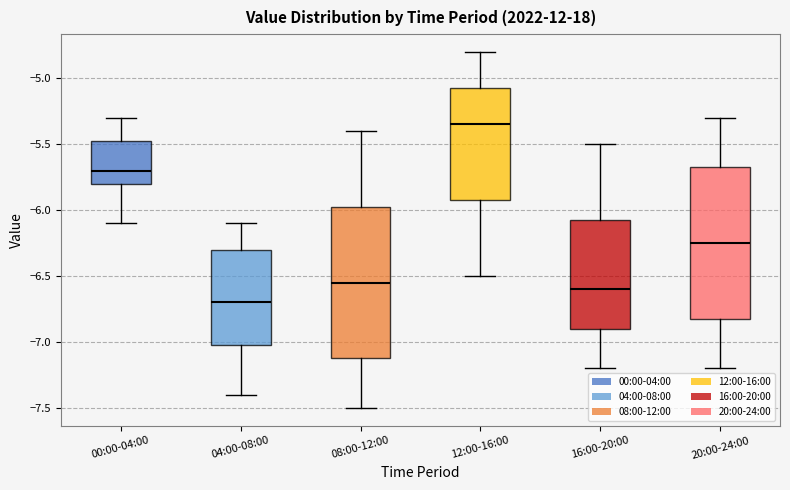

Reading left to right, transcribe this box plot: for each box, give where its median line is, the range the box spans, and where its two whiskers end, as read against the y-axis. The values are not printed on the chart, so give them approximately, as read against the axis.

00:00-04:00: median -5.70, box -5.80 to -5.45, whiskers -6.10 to -5.30
04:00-08:00: median -6.70, box -7.00 to -6.30, whiskers -7.40 to -6.10
08:00-12:00: median -6.55, box -7.10 to -5.95, whiskers -7.50 to -5.40
12:00-16:00: median -5.35, box -5.90 to -5.05, whiskers -6.50 to -4.80
16:00-20:00: median -6.60, box -6.90 to -6.05, whiskers -7.20 to -5.50
20:00-24:00: median -6.25, box -6.80 to -5.65, whiskers -7.20 to -5.30